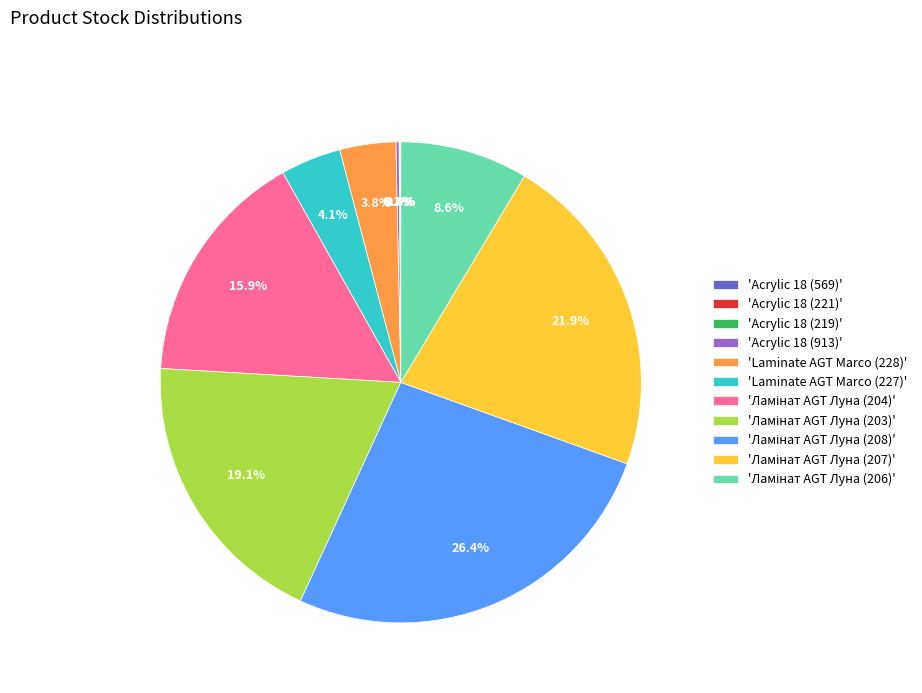

Does any single category account for the majority?

No